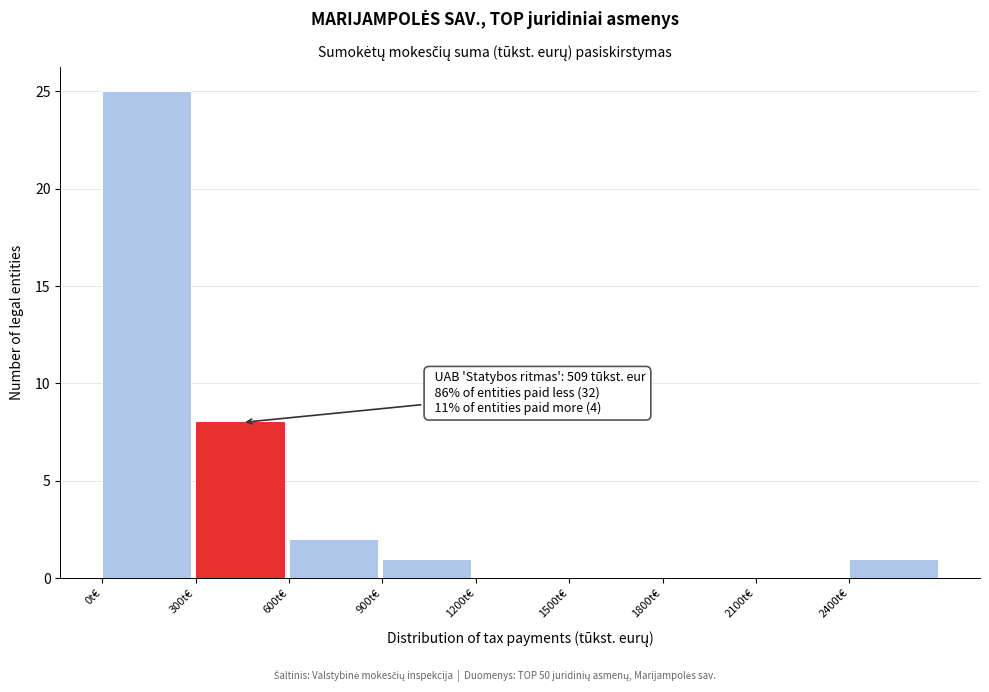

Which range on the x-axis has the tallest bar?

0 to 300